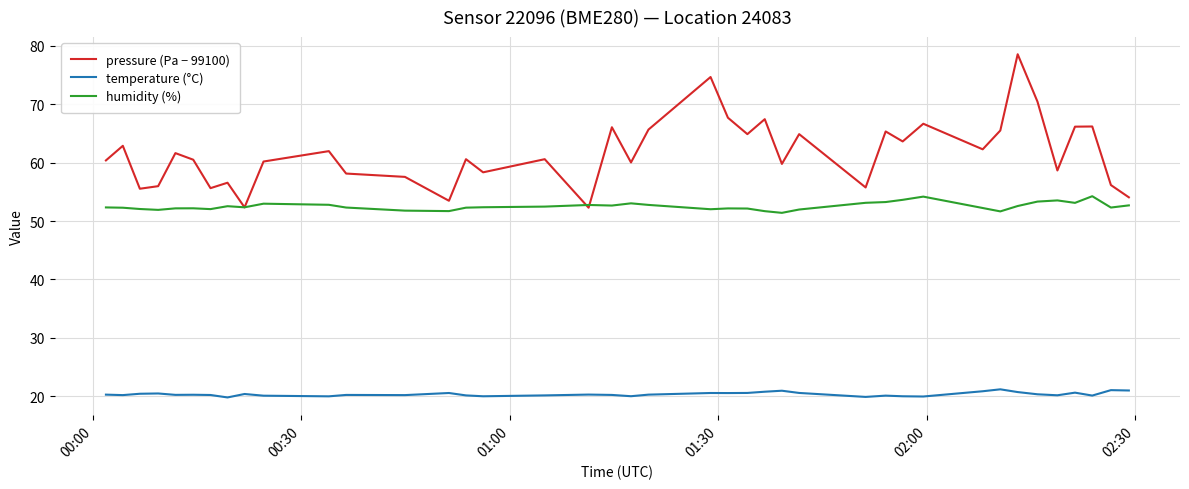

True or false: pressure (Pa − 99100) and temperature (°C) cross at least once.

False